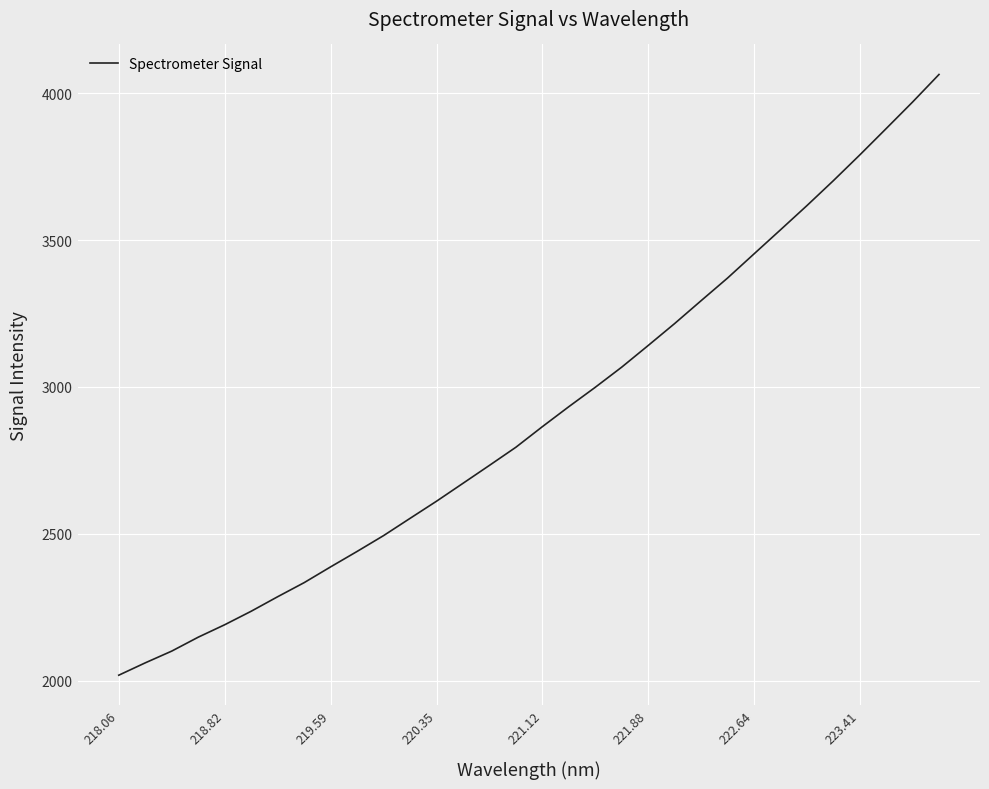

What is the smallest value displayed?

2018.2